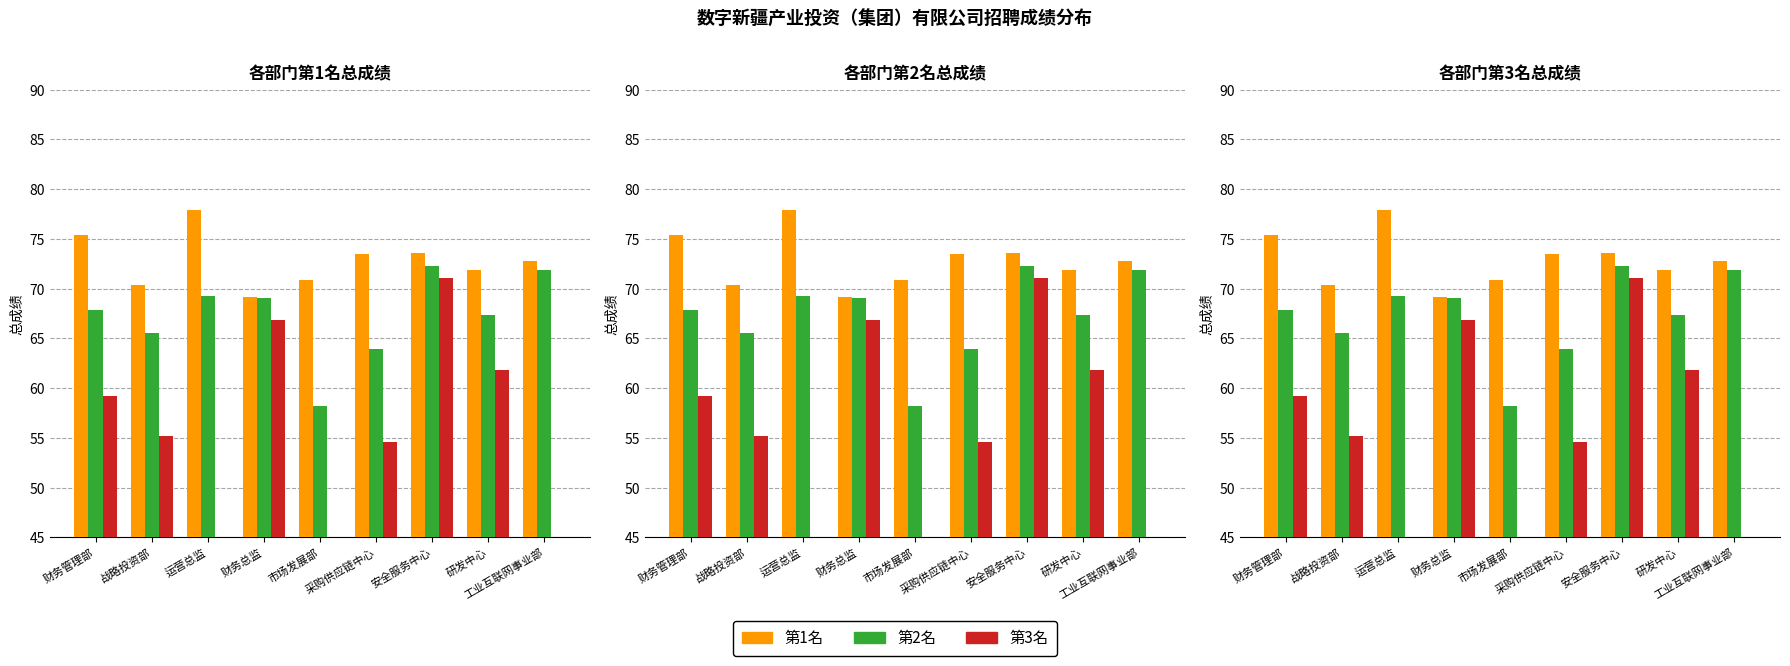

Is the value of 第1名 at 战略投资部 greater than the value of 第2名 at 市场发展部?

Yes